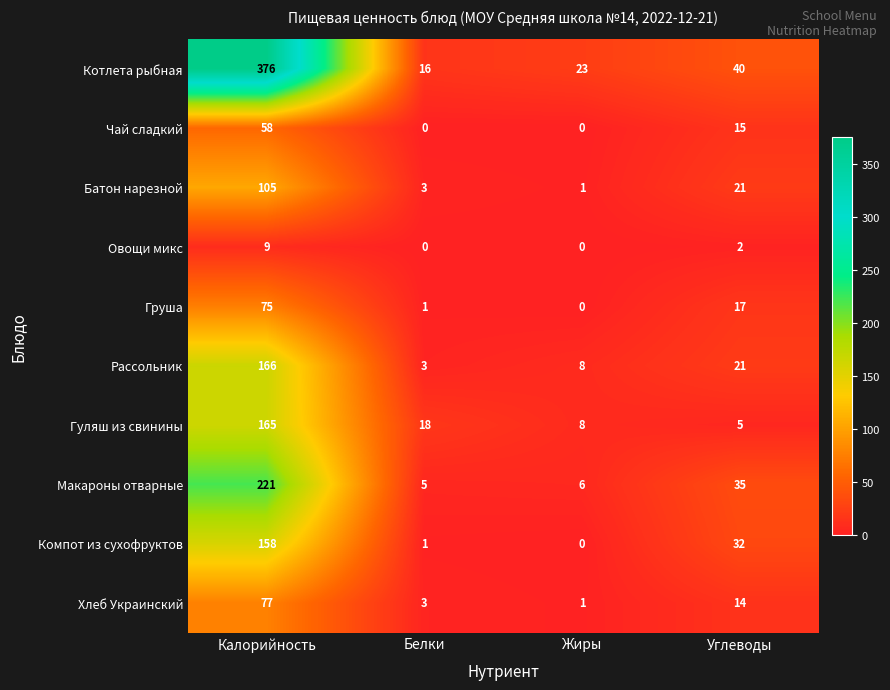

What is the approximate value of Груша at Калорийность?

75